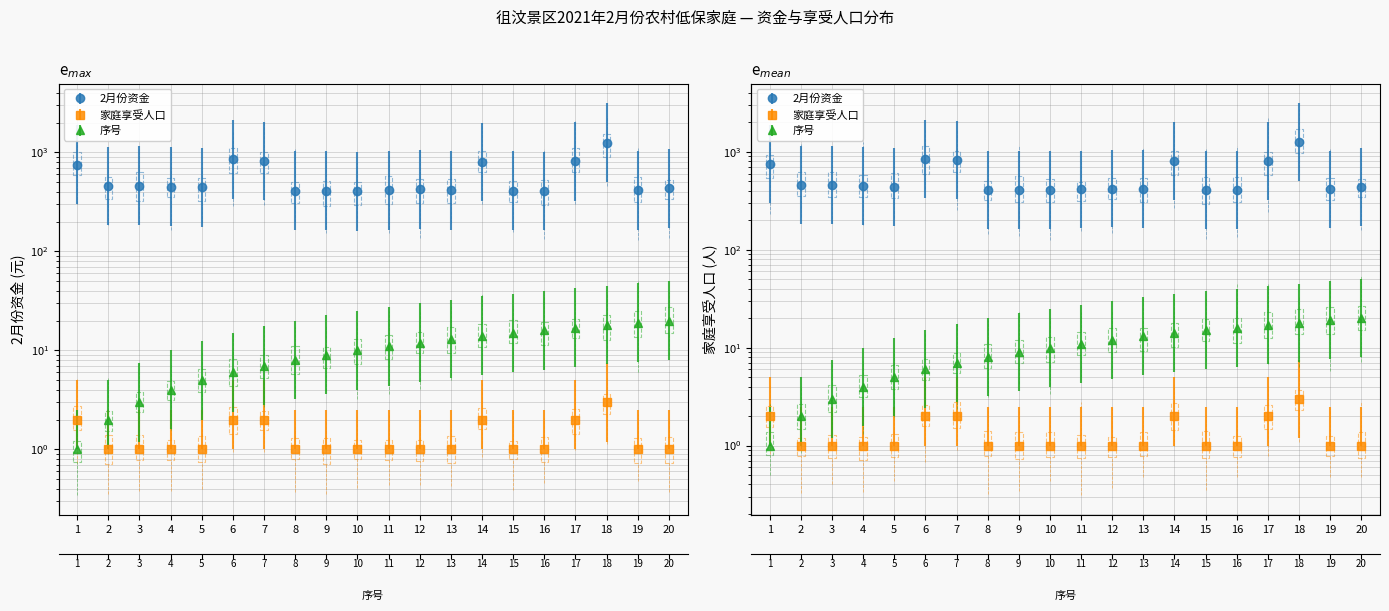

List the labels in order of 2月份资金 value, largest first.

18, 6, 7, 17, 14, 1, 3, 2, 4, 5, 20, 12, 13, 11, 19, 15, 9, 8, 16, 10